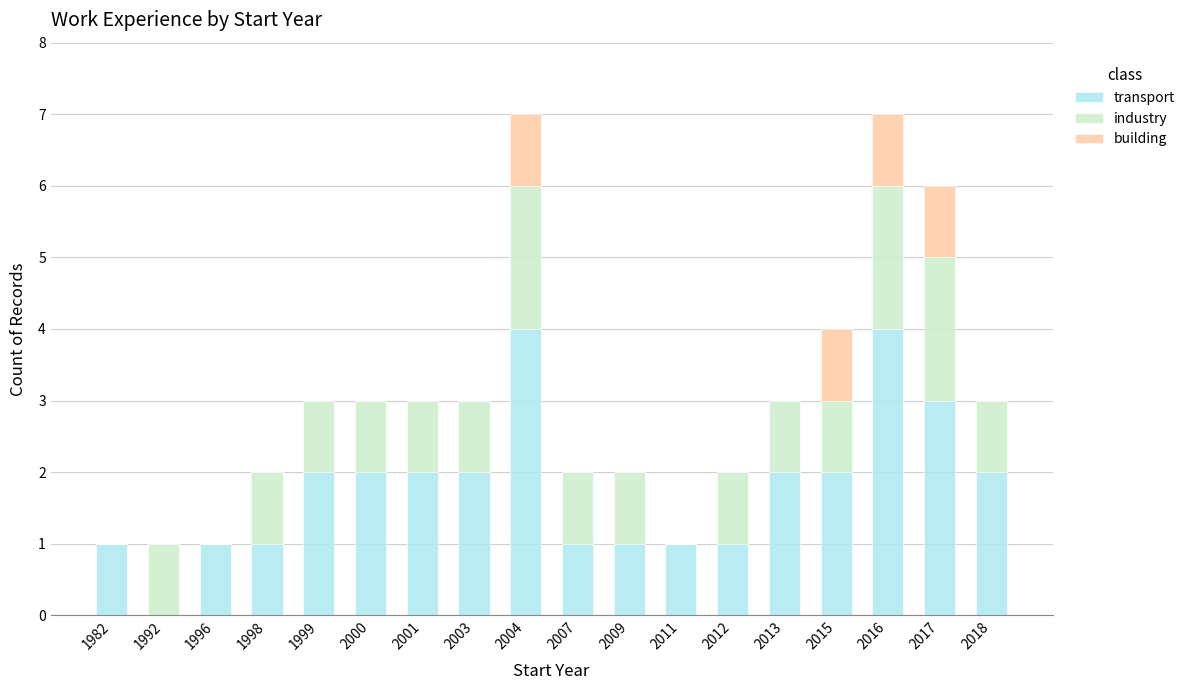

What is the highest value of the transport series?

4